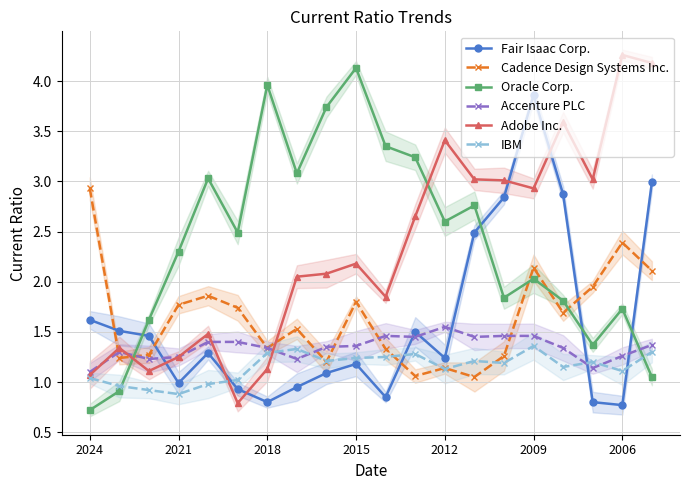

Is it true that Cadence Design Systems Inc. equals 3.0 at 2021?

False